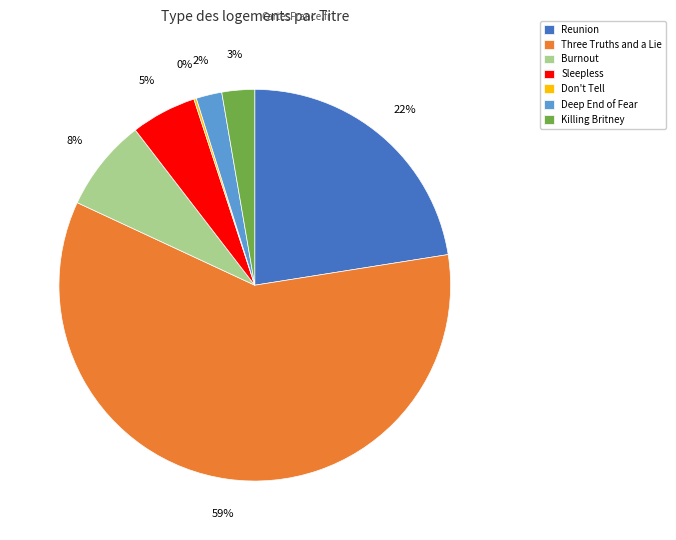

To the nearest percent, what is the average slice percentage?

14%